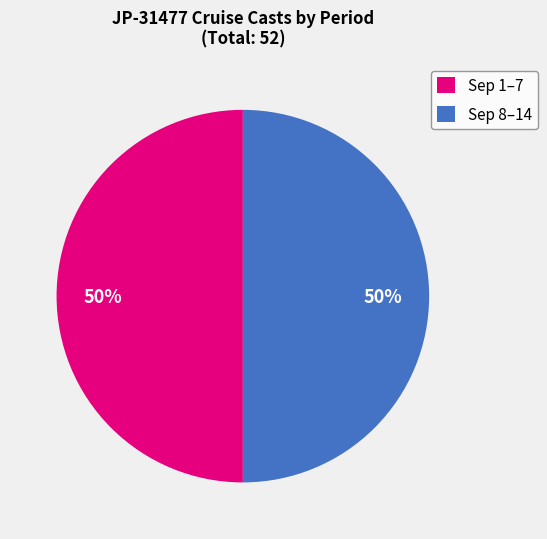

Is it true that Sep 8–14 is 50% of the pie?

True